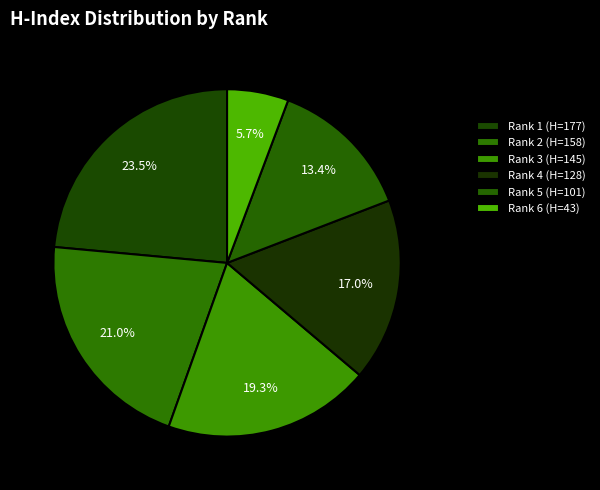

Does Rank 1 (H=177) account for over 50% of the chart?

No